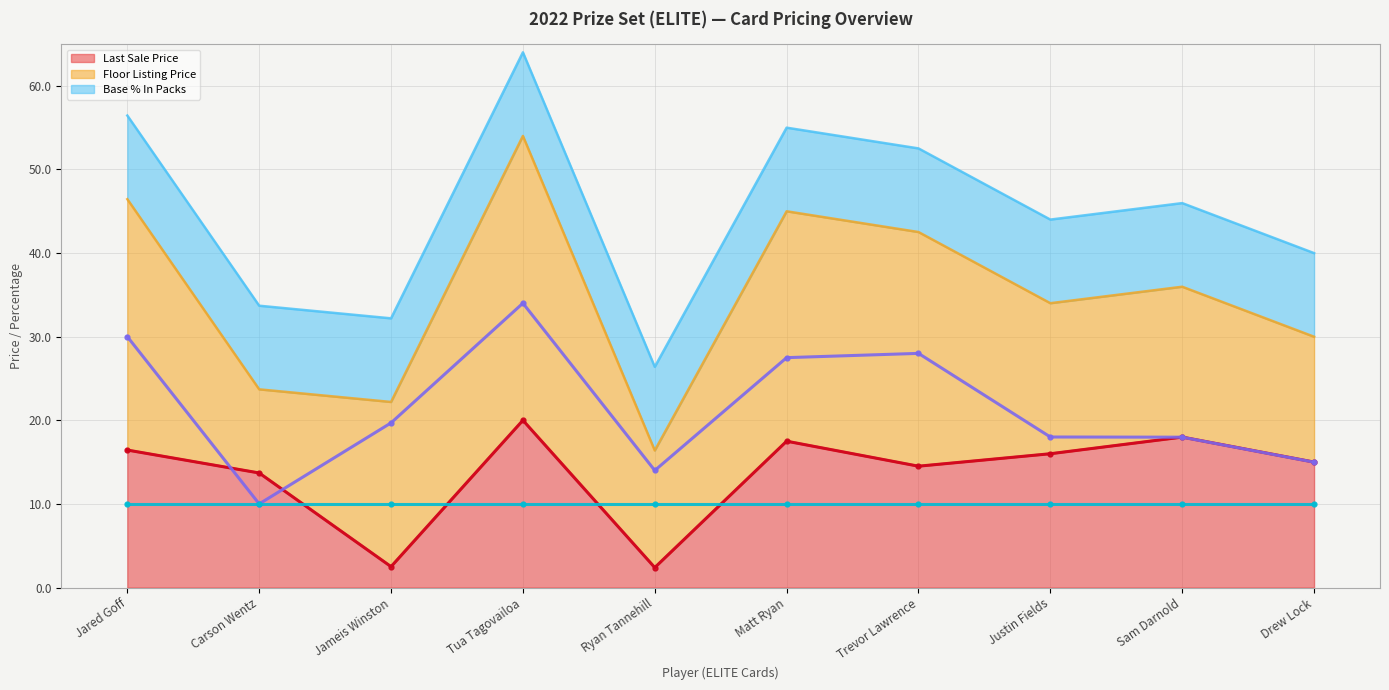

True or false: Base % In Packs (line) and Floor Listing Price (line) intersect in this chart.

False